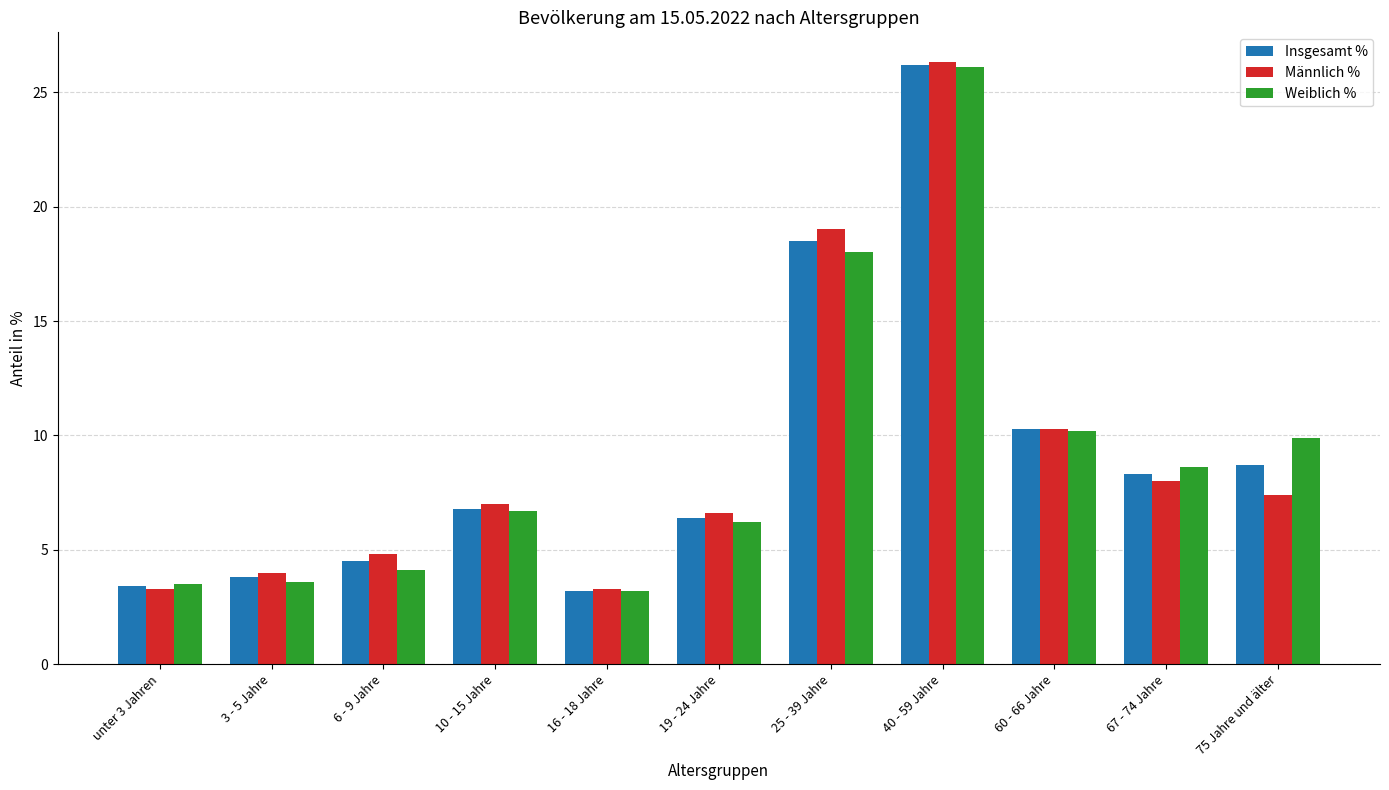

How many bars are there in total?

33